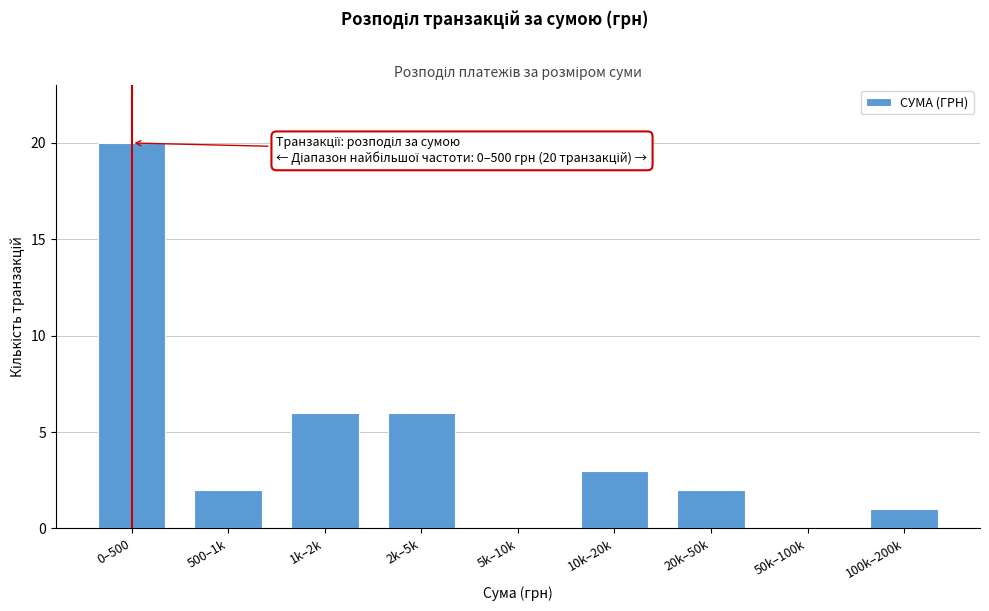

Reading left to right, list all the values displayed in this chart.

0–500=20	500–1k=2	1k–2k=6	2k–5k=6	5k–10k=0	10k–20k=3	20k–50k=2	50k–100k=0	100k–200k=1